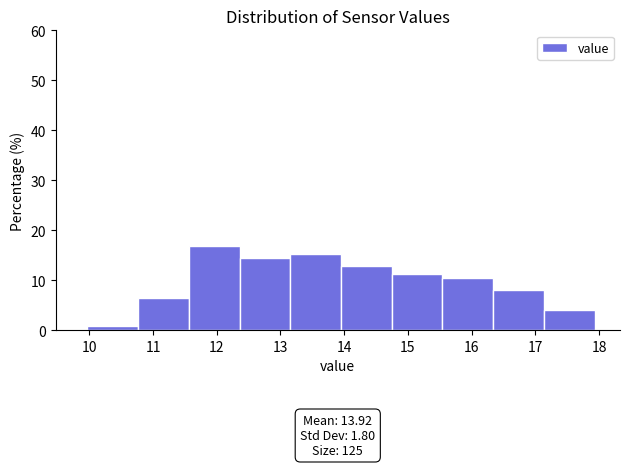

Which range on the x-axis has the tallest bar?

11.6 to 12.4